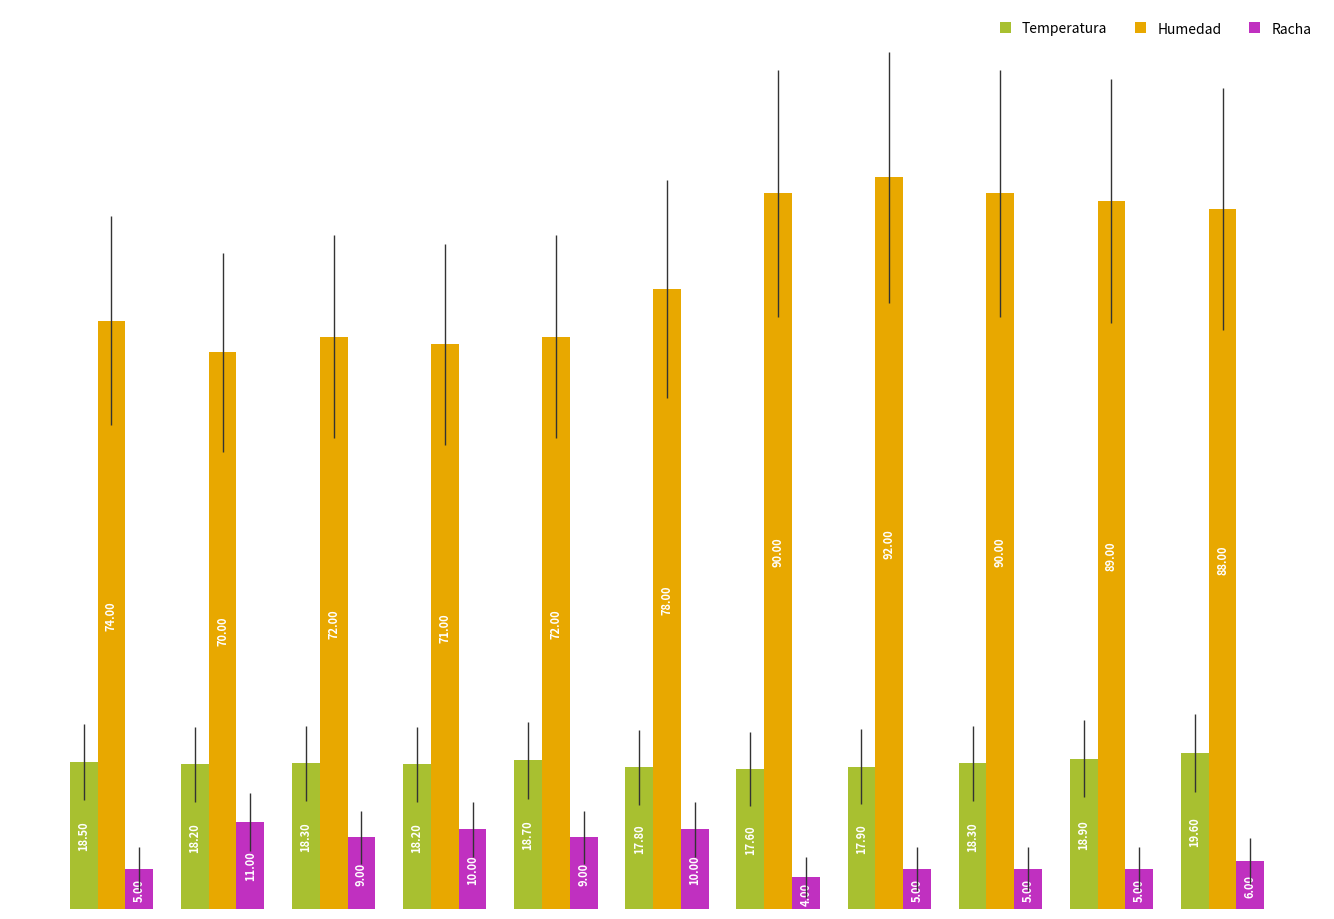

How many groups of bars are there?

11